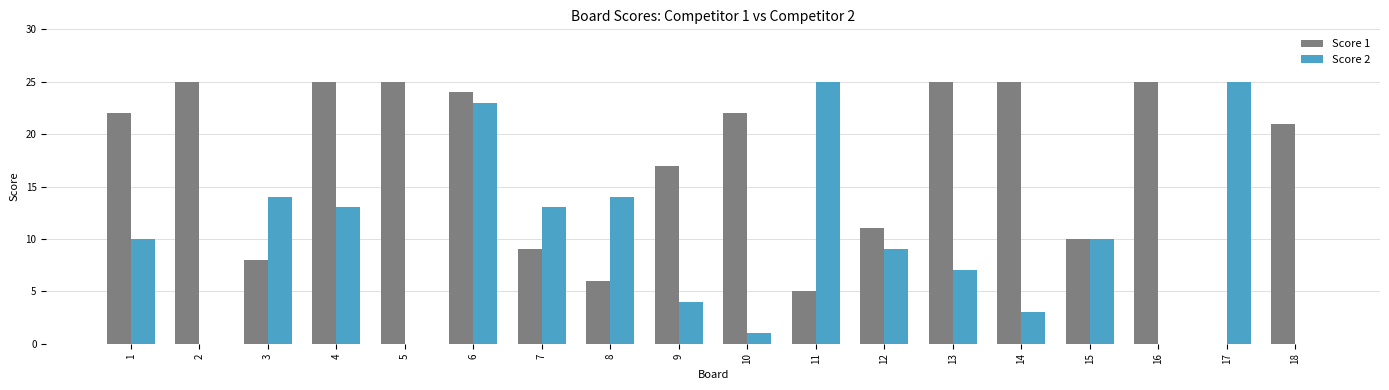

Is it true that Score 1 equals 9 at 7?

True